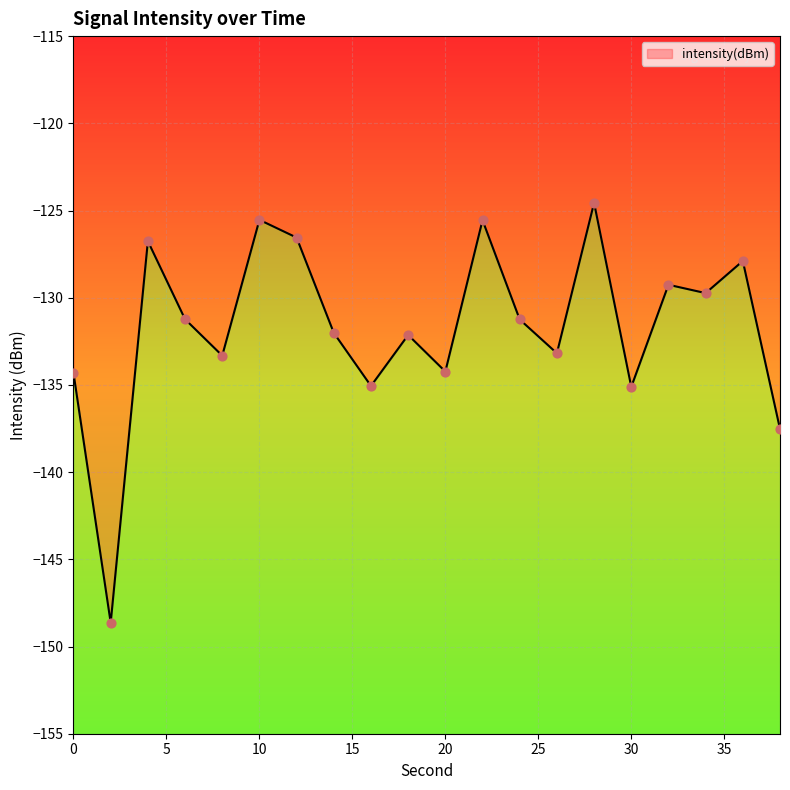

Which has a higher value, 18 or 2?

18